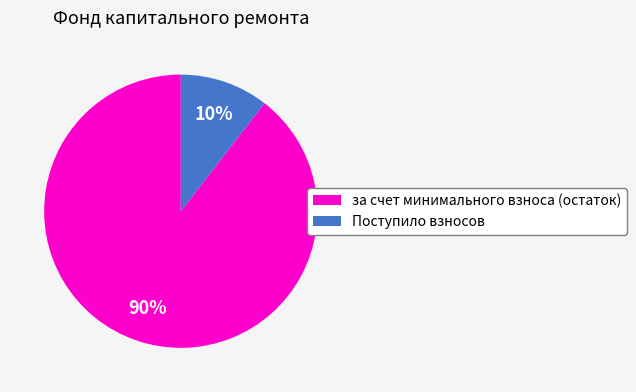

Between Поступило взносов and за счет минимального взноса (остаток), which is larger?

за счет минимального взноса (остаток)